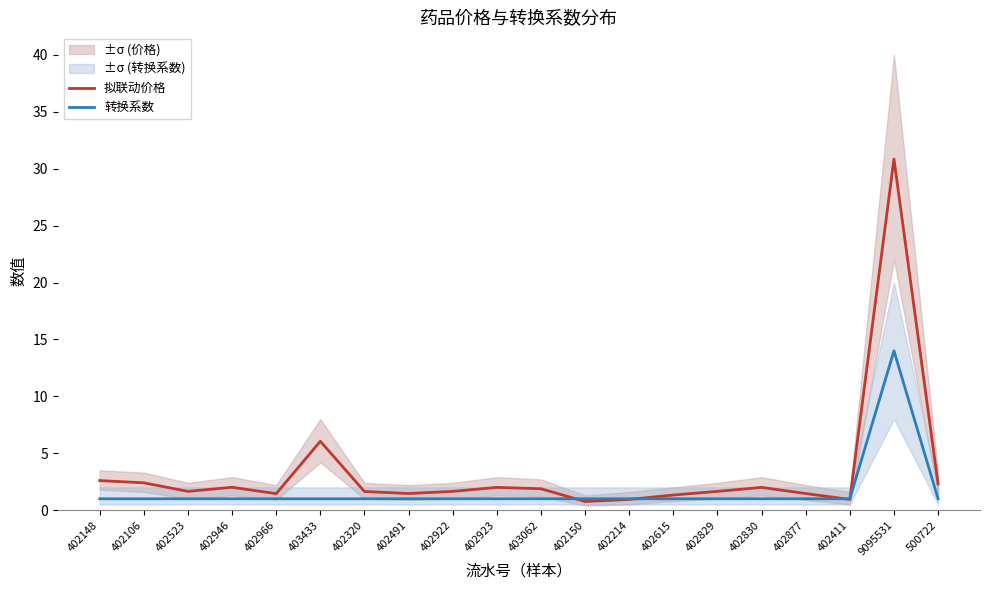

True or false: 转换系数 has a value of 0.3 at 402923.

False